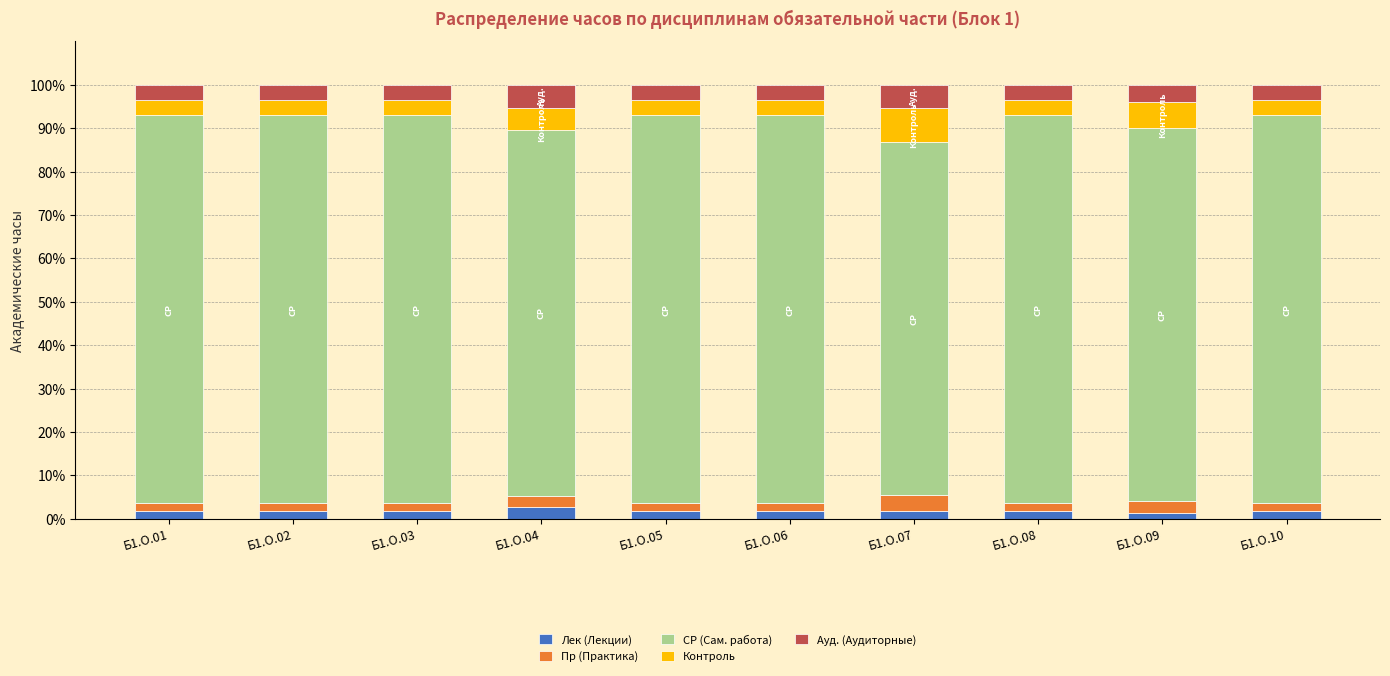

Does the chart contain stacked bars?

Yes